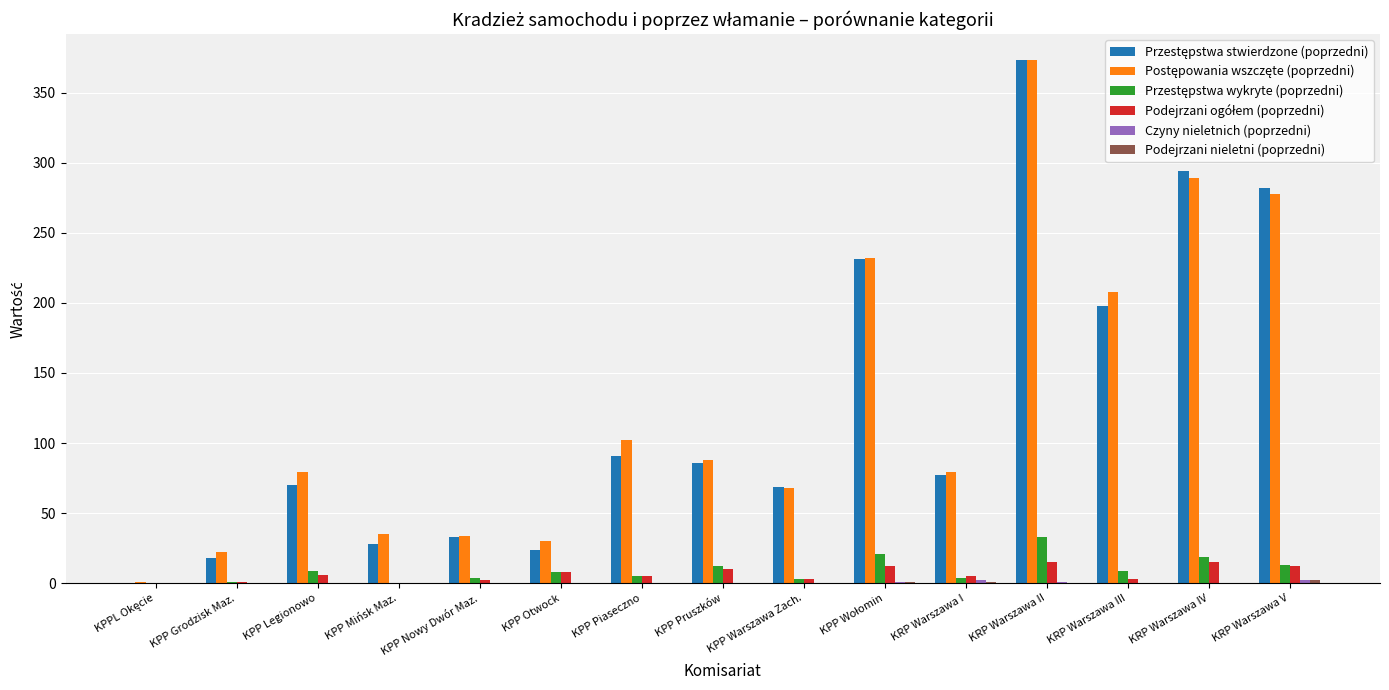

How many distinct data groups are displayed?

6